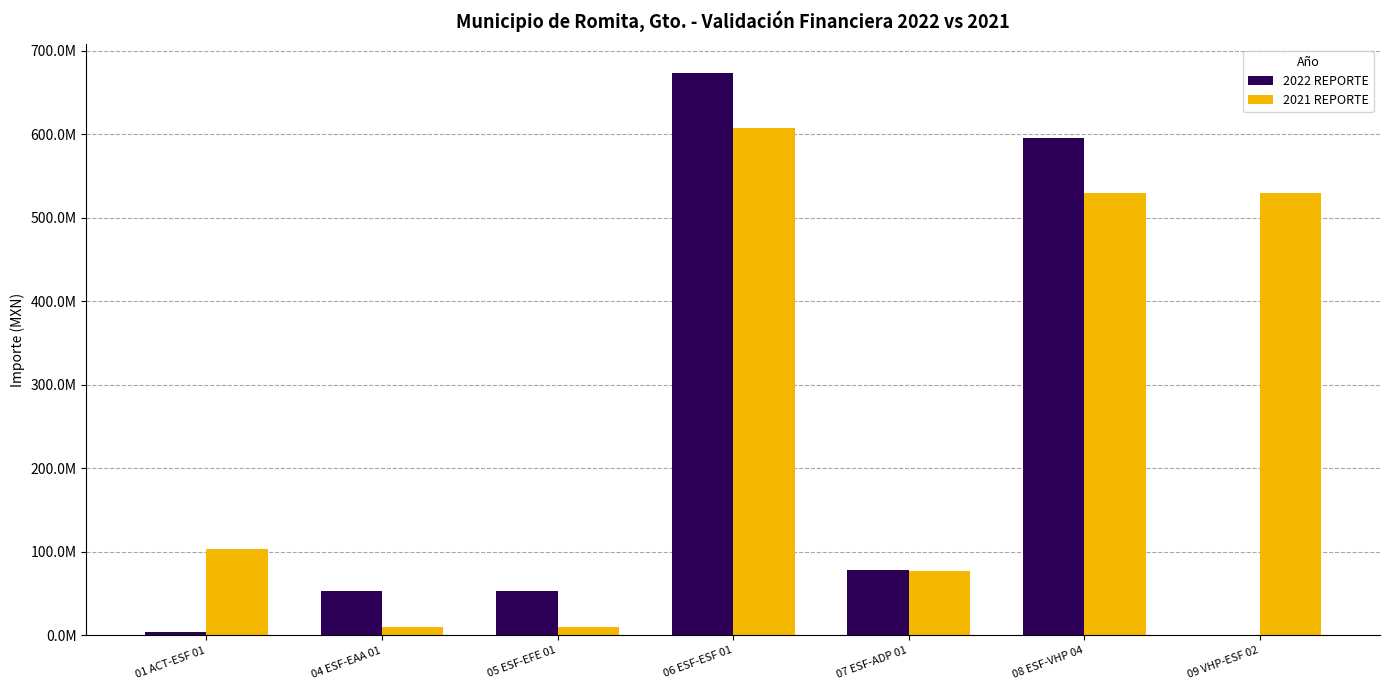

Does the chart contain stacked bars?

No